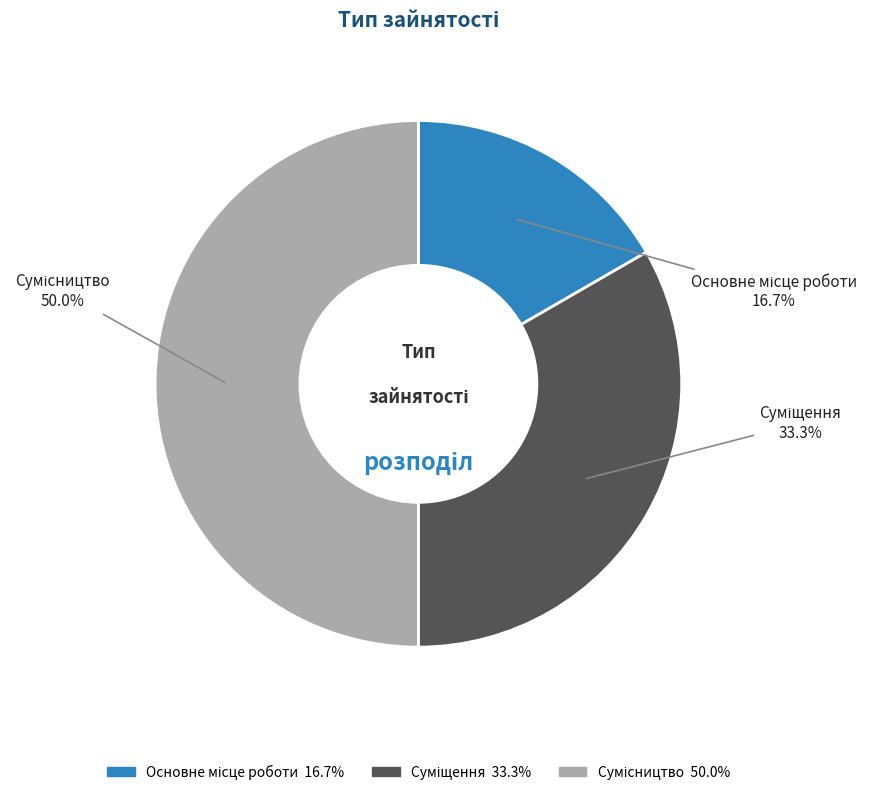

Count the number of slices in the pie.

3